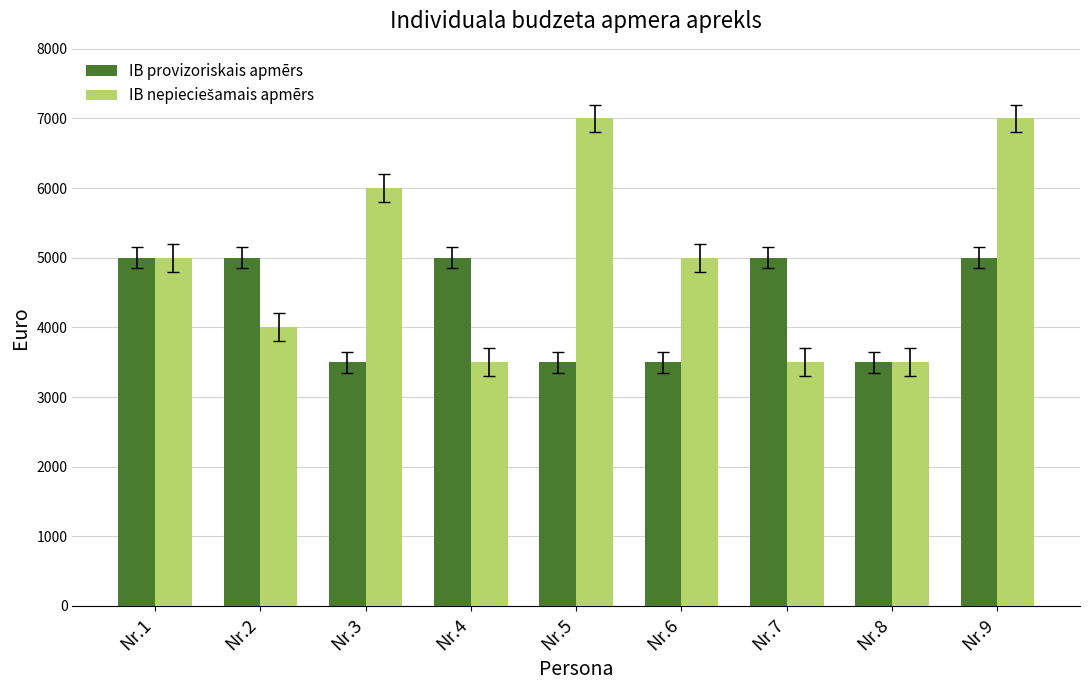

The value of IB provizoriskais apmērs at Nr.6 is 2321. True or false?

False